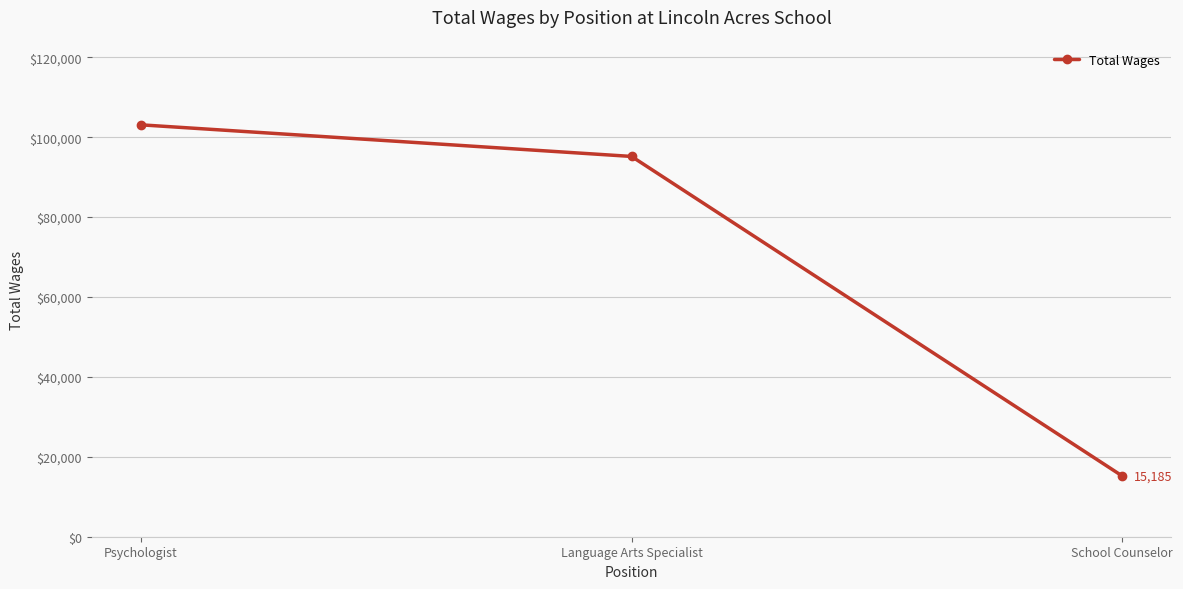

What is the change in value from Psychologist to Language Arts Specialist?

-7913